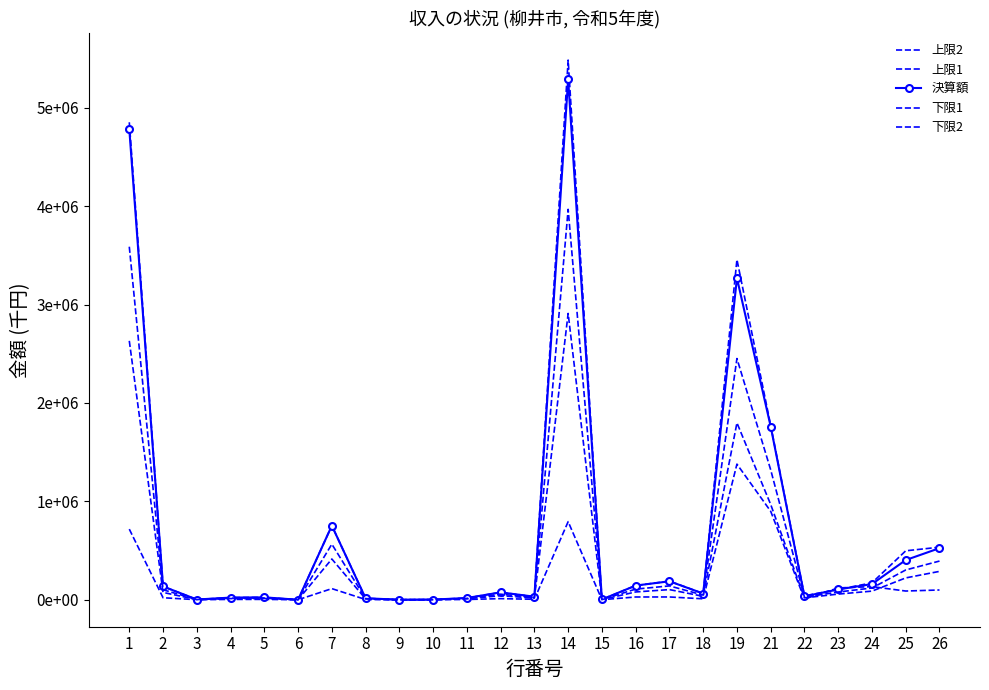

Reading right to left, extract all data points from this chart.

上限2: 534080.0	497164.0	171684.0	104426.0	39661.2	1770213.5	3456985.5	62977.0	189226.2	143834.0	2833.0	5483469.0	30914.0	75020.0	17602.0	1400.0	0.0	15192.0	752928.0	0.0	24249.0	21771.0	2358.0	135291.0	4851628.8
上限1: 99182.1	88493.5	133061.6	120089.9	7435.2	898779.3	1378050.0	9446.5	28120.2	27973.1	424.9	793404.2	4637.1	11253.0	2640.3	210.0	0.0	2278.8	112939.2	0.0	3637.3	3265.7	353.7	20293.6	717438.3
決算額: 524047.0	403330.0	159184.0	104426.0	34988.0	1759829.0	3267840.0	62977.0	187468.0	143834.0	2833.0	5289361.0	30914.0	75020.0	17602.0	1400.0	0.0	15192.0	752928.0	0.0	24249.0	21771.0	2358.0	135291.0	4782922.0
下限1: 393035.2	302497.5	119388.0	78319.5	26241.0	1319871.8	2450880.0	47232.8	140601.0	107875.5	2124.8	3967020.8	23185.5	56265.0	13201.5	1050.0	0.0	11394.0	564696.0	0.0	18186.8	16328.2	1768.5	101468.2	3587191.5
下限2: 288225.9	221831.5	87551.2	57434.3	19243.4	967906.0	1797312.0	34637.4	103107.4	79108.7	1558.2	2909148.6	17002.7	41261.0	9681.1	770.0	0.0	8355.6	414110.4	0.0	13337.0	11974.1	1296.9	74410.1	2630607.1